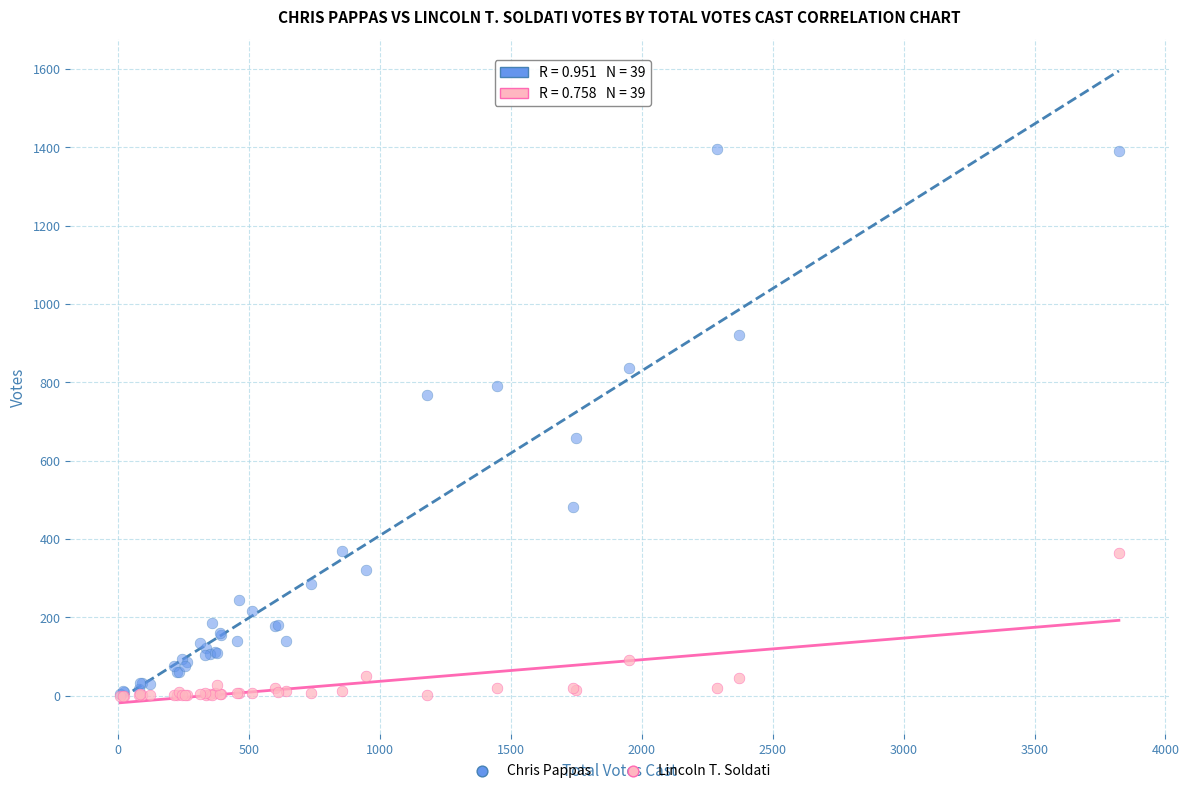

In the Chris Pappas series, what Y value is closest to 701?

658